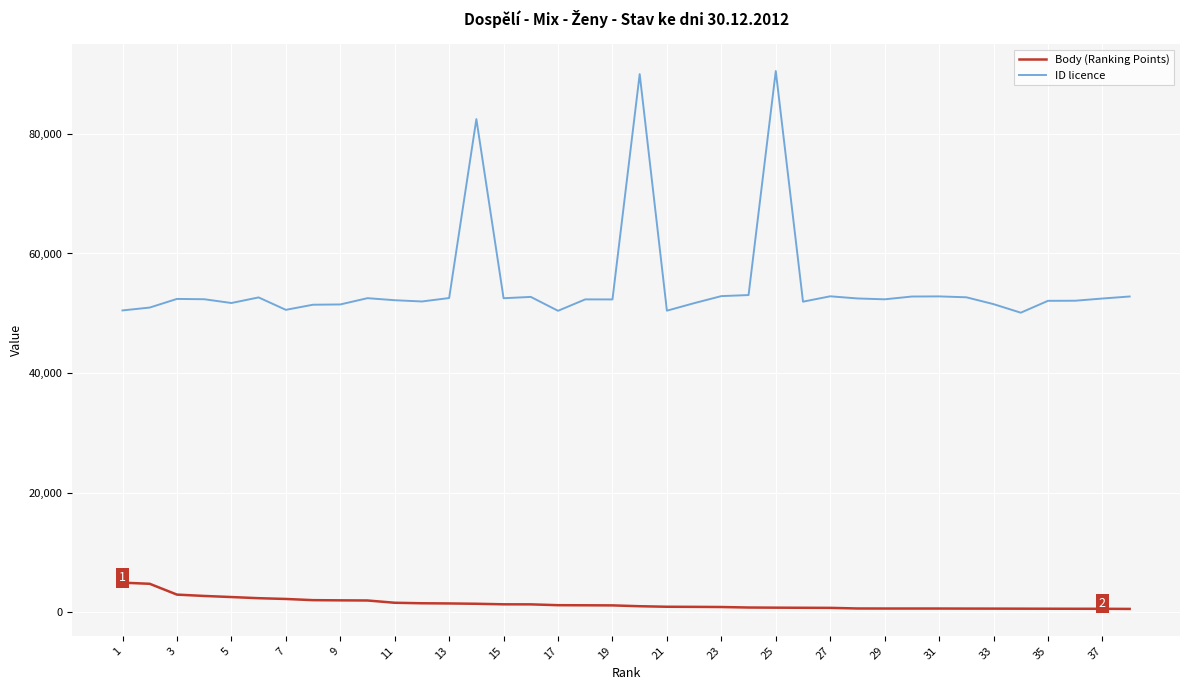

Rank the series by their average value, from lowest to highest.

Body (Ranking Points), ID licence